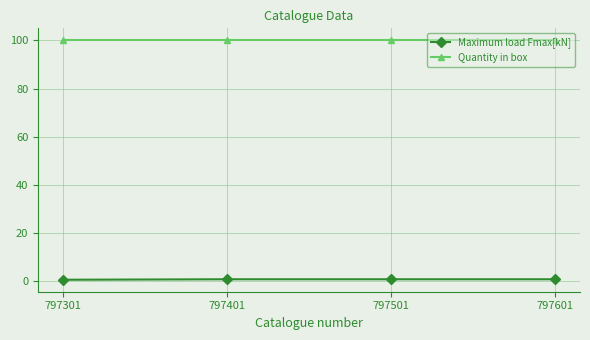

What is the maximum value shown in the chart?

100.0